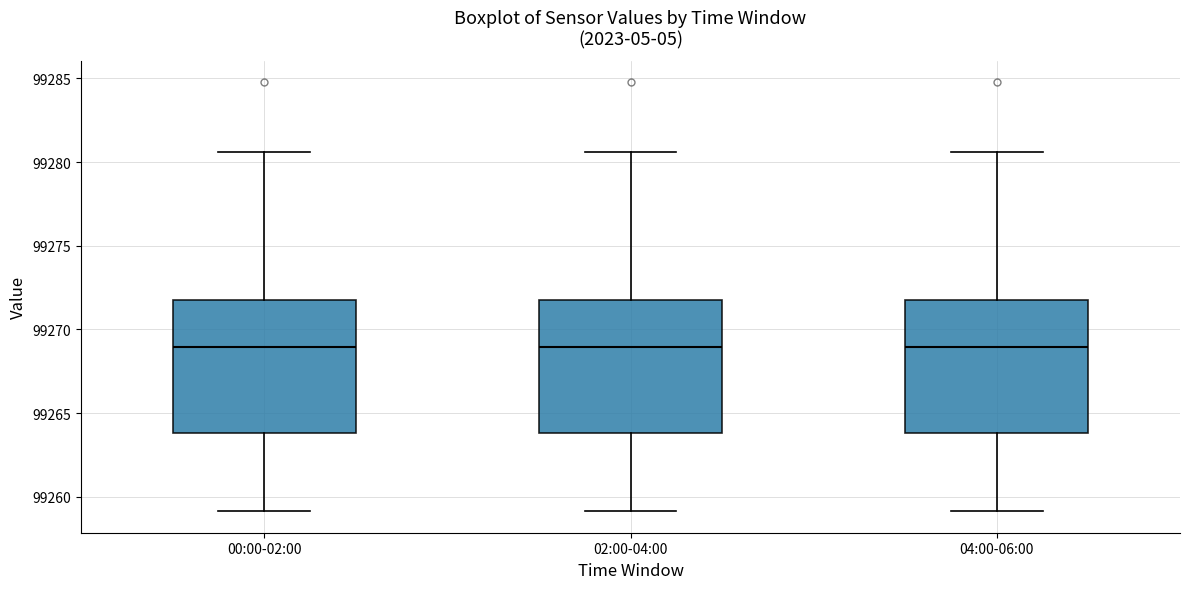

Reading left to right, read every box against the y-axis: the position of its median line, the range the box covers, and the ends of its whiskers. The values are not printed on the chart, so give them approximately, as read against the axis.

00:00-02:00: median 99269.0, box 99264.0 to 99272.0, whiskers 99259.0 to 99280.5
02:00-04:00: median 99269.0, box 99264.0 to 99272.0, whiskers 99259.0 to 99280.5
04:00-06:00: median 99269.0, box 99264.0 to 99272.0, whiskers 99259.0 to 99280.5